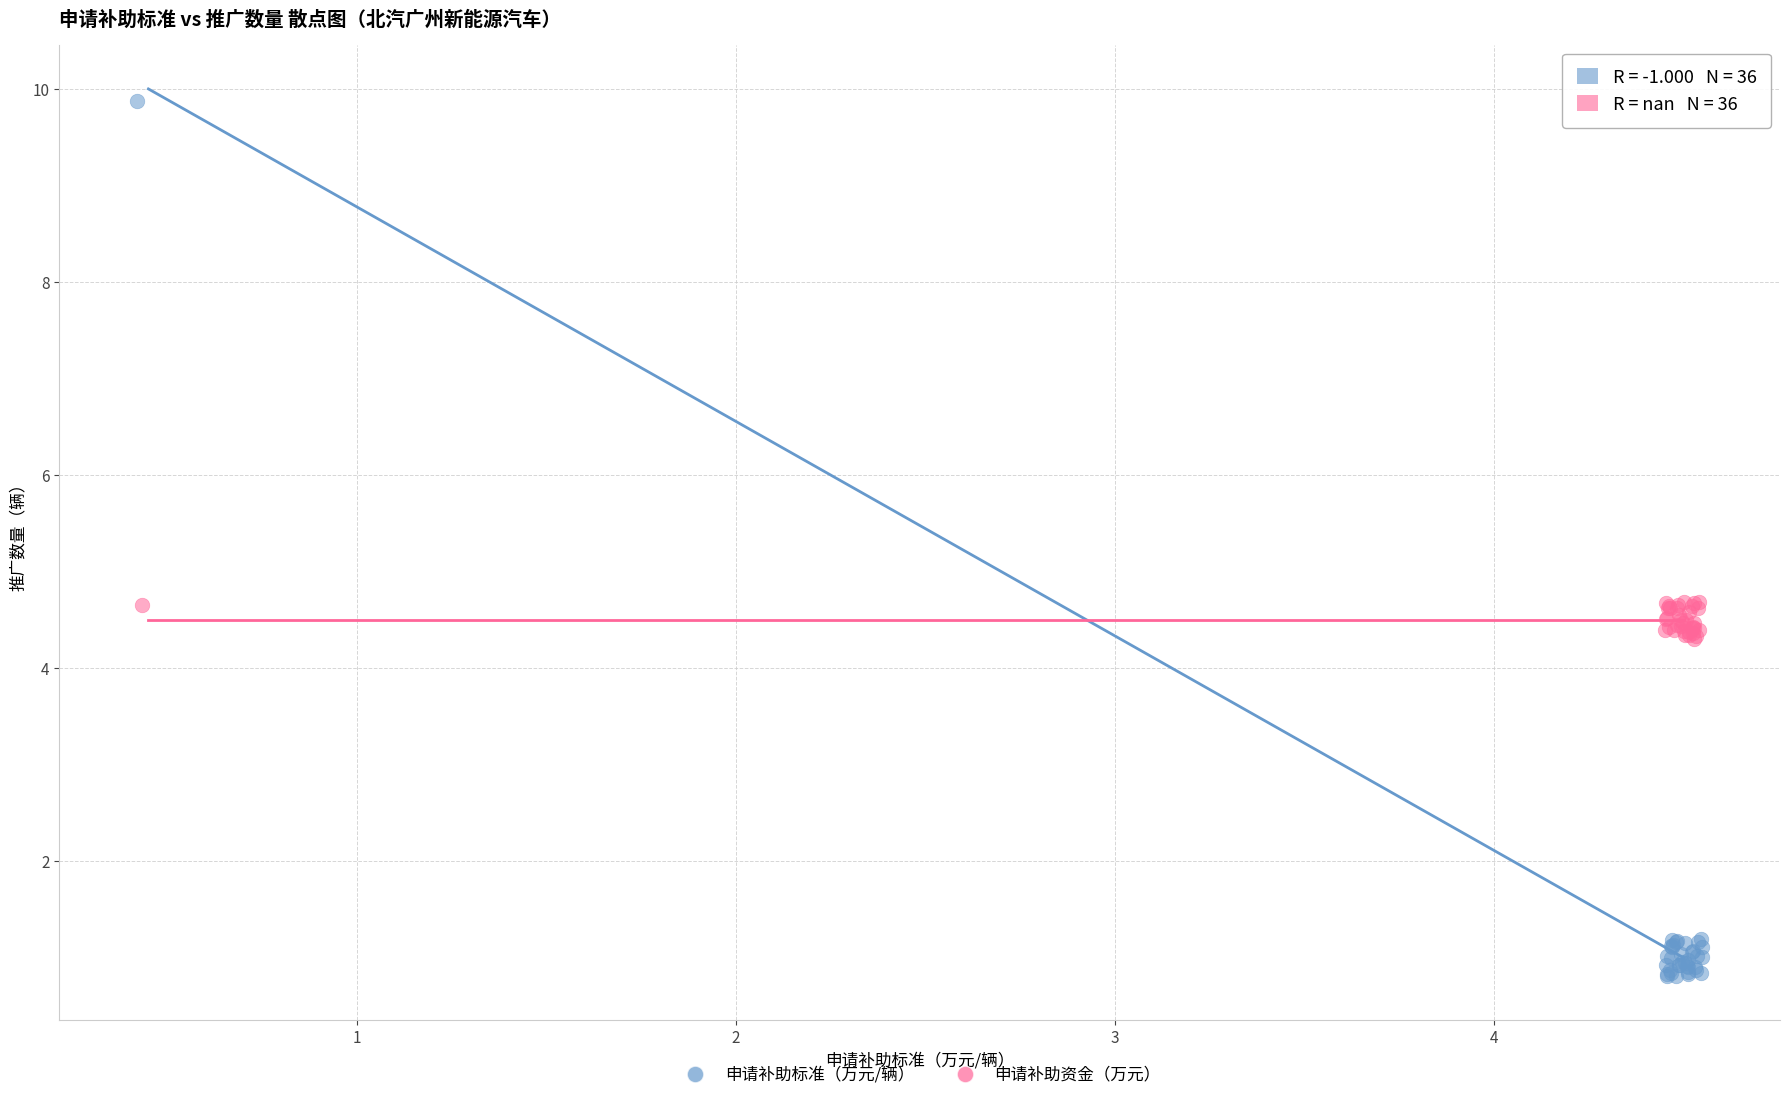

Which series reaches the maximum Y coordinate?

申请补助标准（万元/辆）